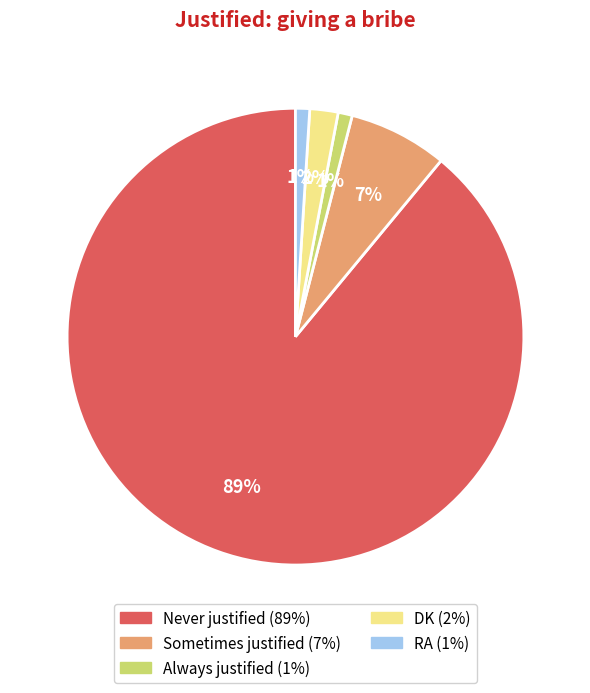

Which slice is the largest?

Never justified